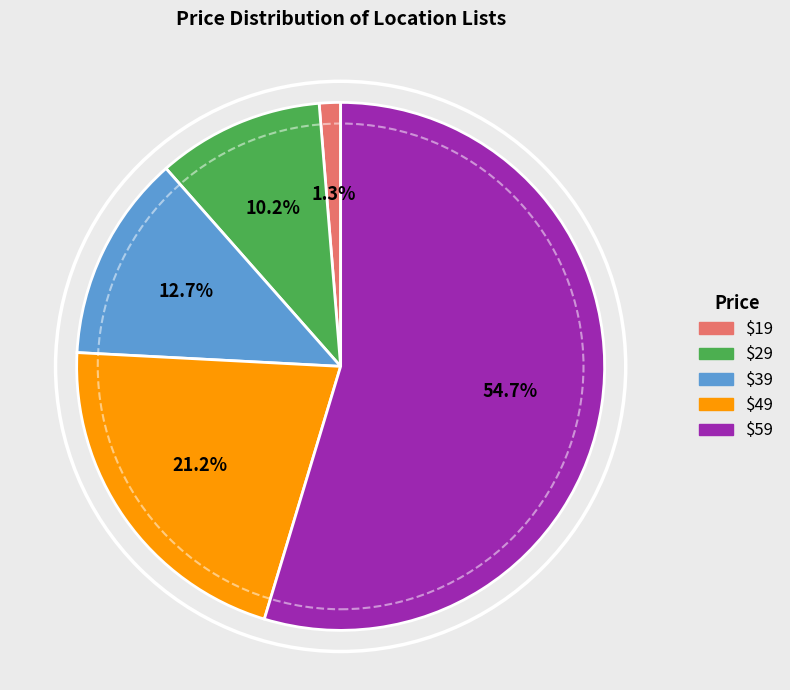

Rank the categories by value from lowest to highest.

$19, $29, $39, $49, $59